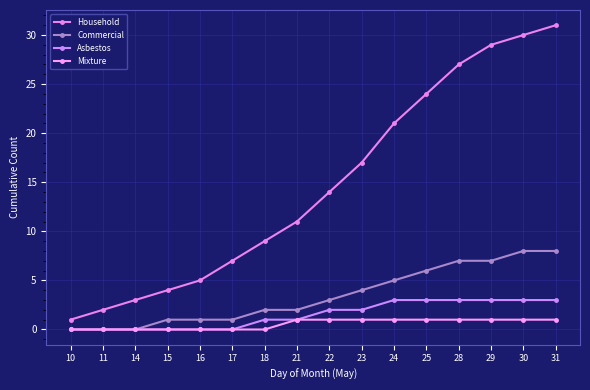

Reading left to right, extract all data points from this chart.

Household: 1	2	3	4	5	7	9	11	14	17	21	24	27	29	30	31
Commercial: 0	0	0	1	1	1	2	2	3	4	5	6	7	7	8	8
Asbestos: 0	0	0	0	0	0	1	1	2	2	3	3	3	3	3	3
Mixture: 0	0	0	0	0	0	0	1	1	1	1	1	1	1	1	1